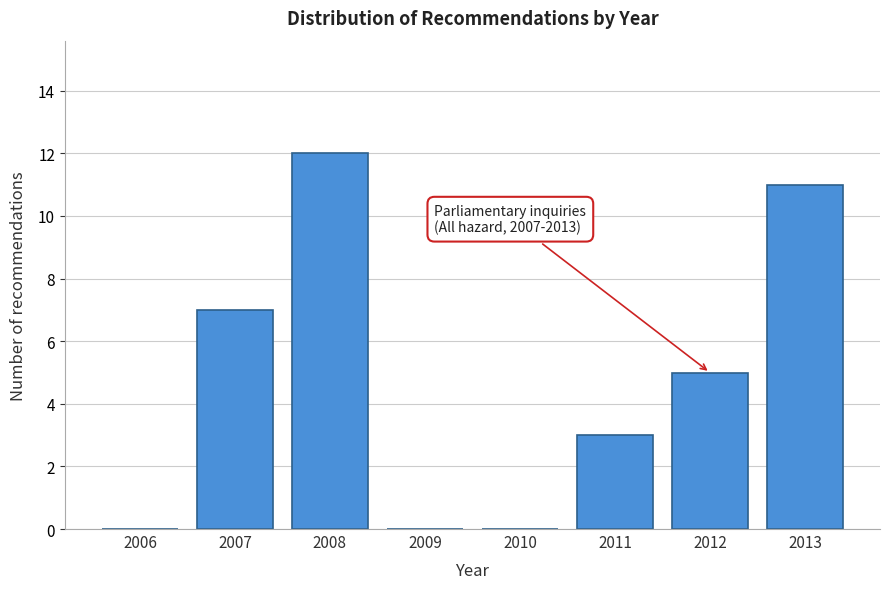

Reading left to right, list all the values displayed in this chart.

2006=0	2007=7	2008=12	2009=0	2010=0	2011=3	2012=5	2013=11